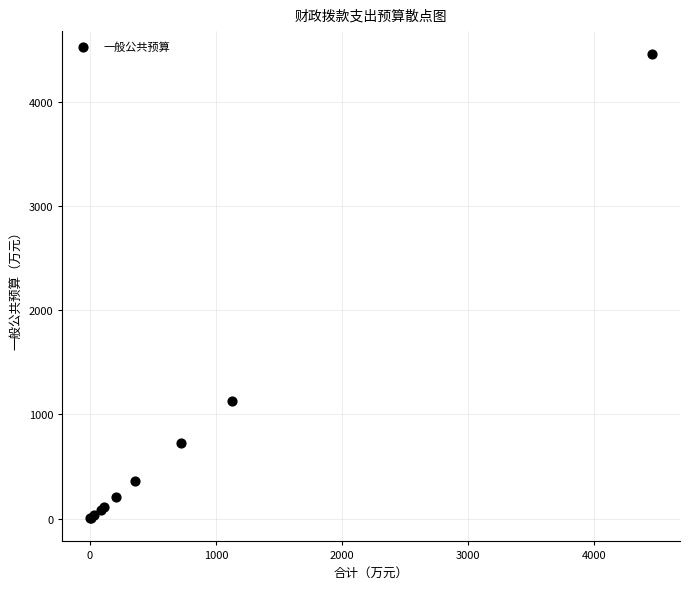

What Y value in the scatter plot is closest to 2229?

1124.5